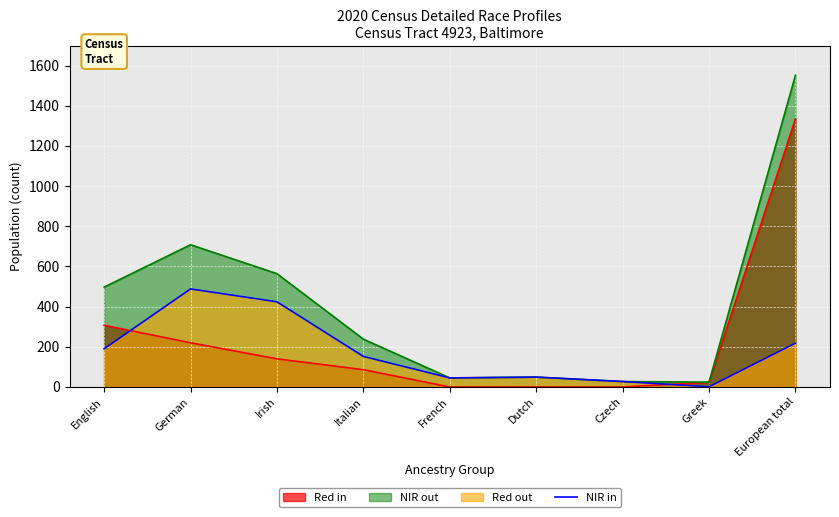

At which label is the value closest to 244?

European total